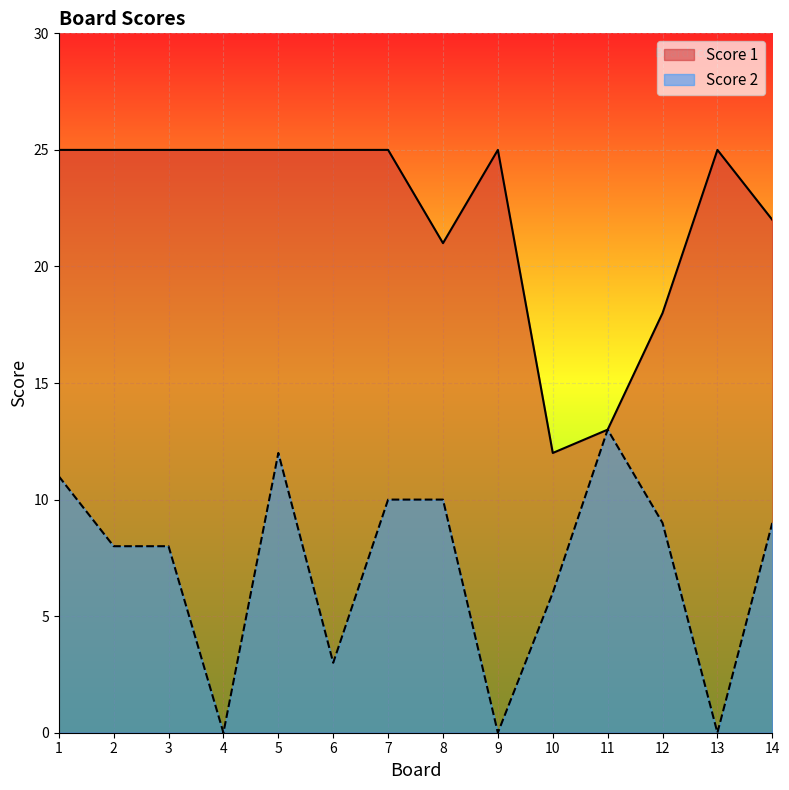

Rank the series by their maximum value, from highest to lowest.

Score 1, Score 2